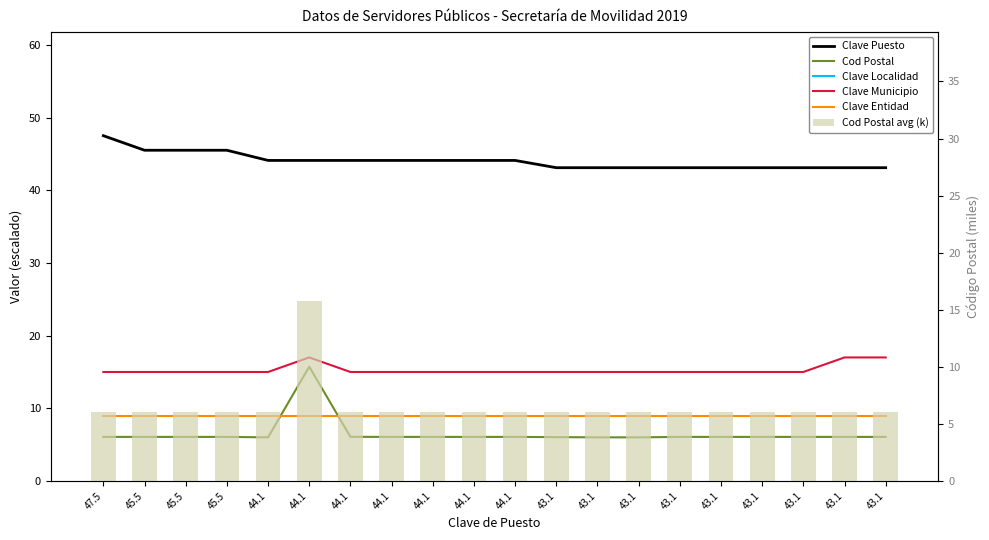

The value of Cod Postal avg (k) at 44.1 is 6.1. True or false?

True